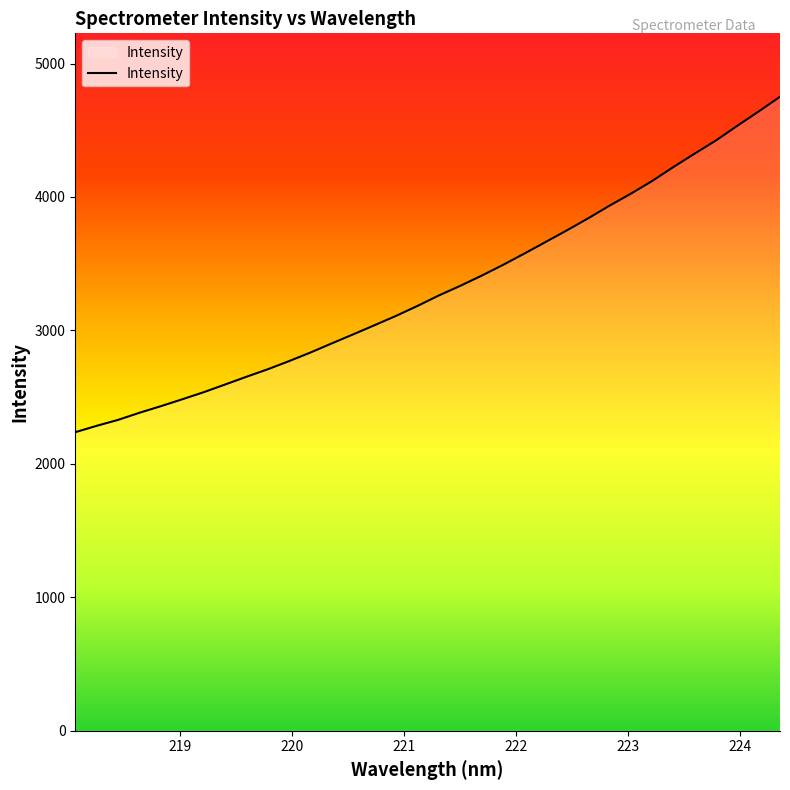

What is the average value?

3315.8